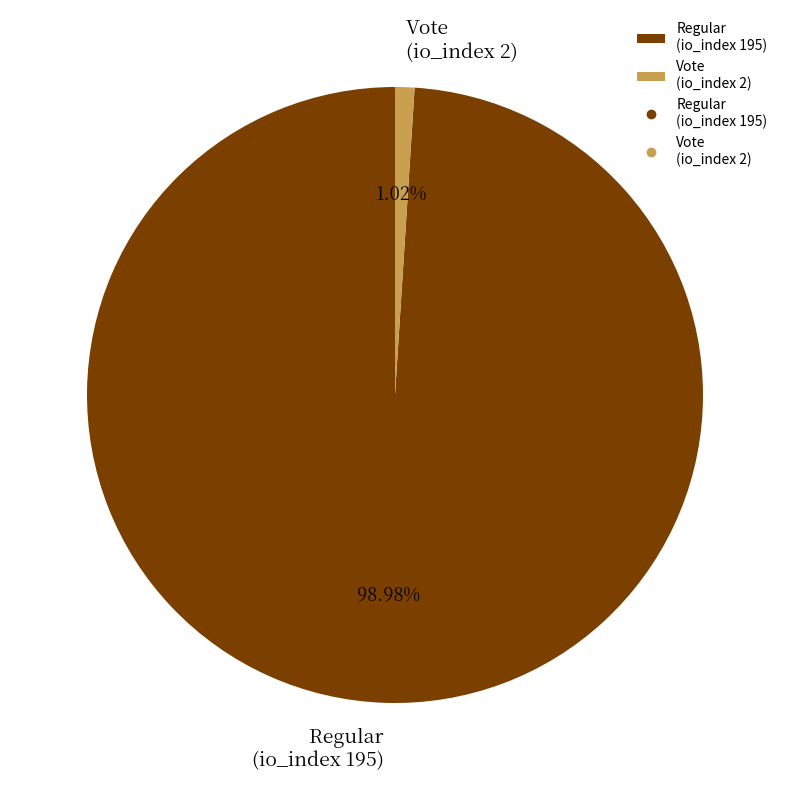

Which category accounts for the majority?

Regular (io_index 195)